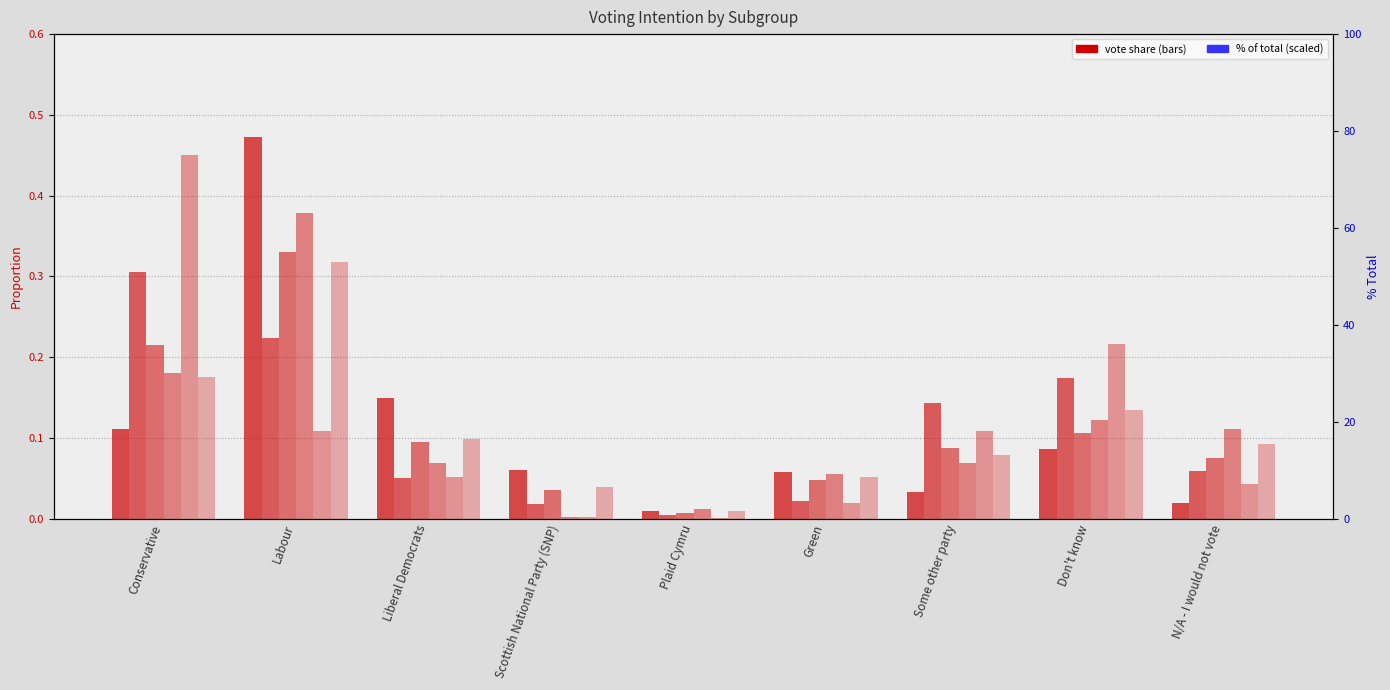

The Total (col_2) series shows 0.3 at Labour. True or false?

True